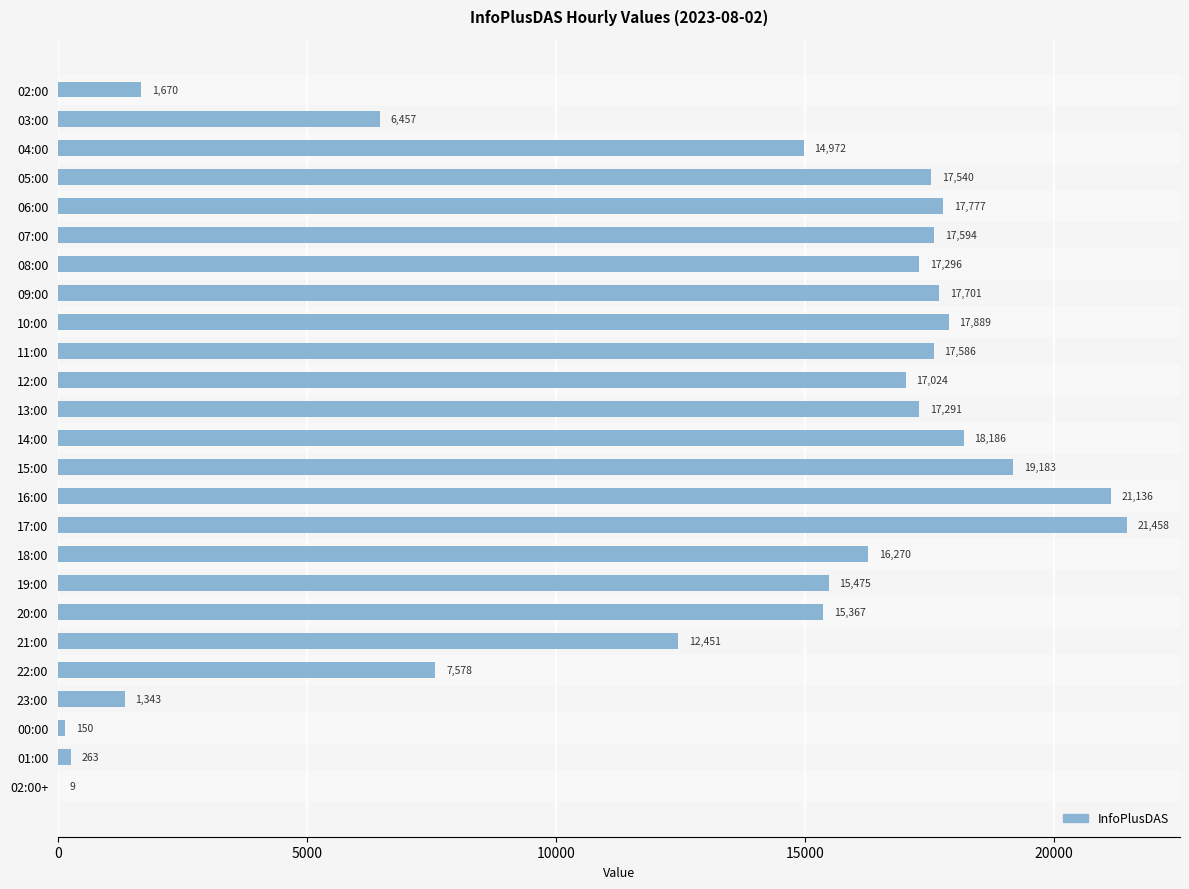

Which category has the highest value across all series?

17:00